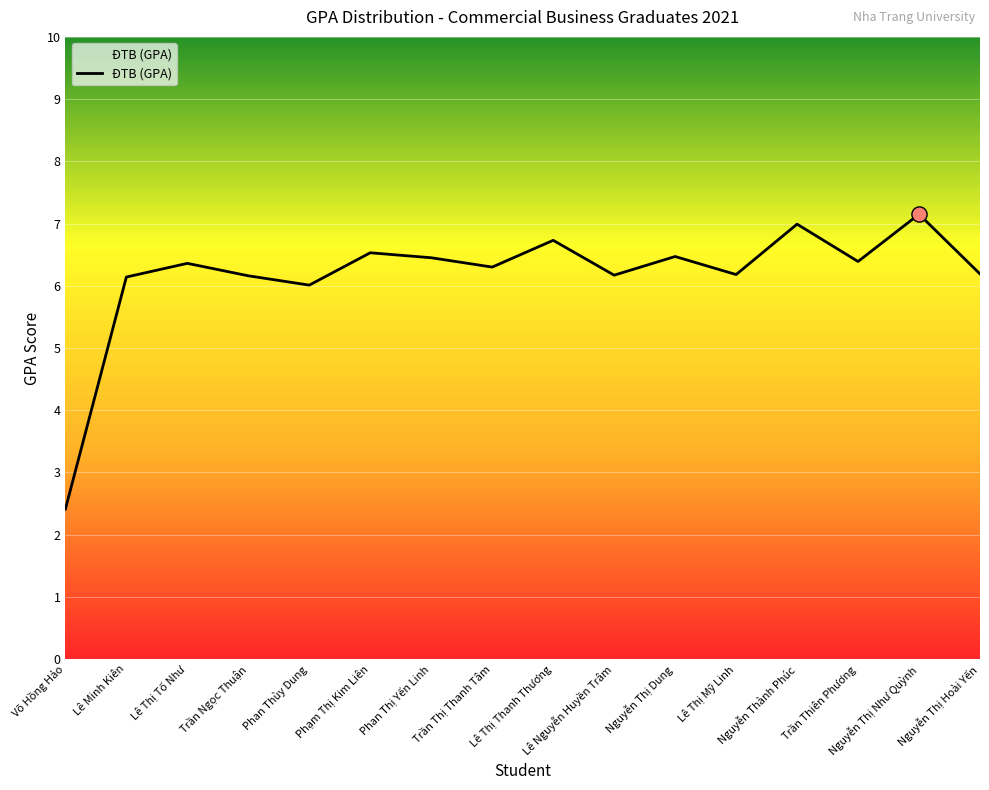

What is the ratio of the value at Phan Thùy Dung to the value at Lê Thị Mỹ Linh?

1.0